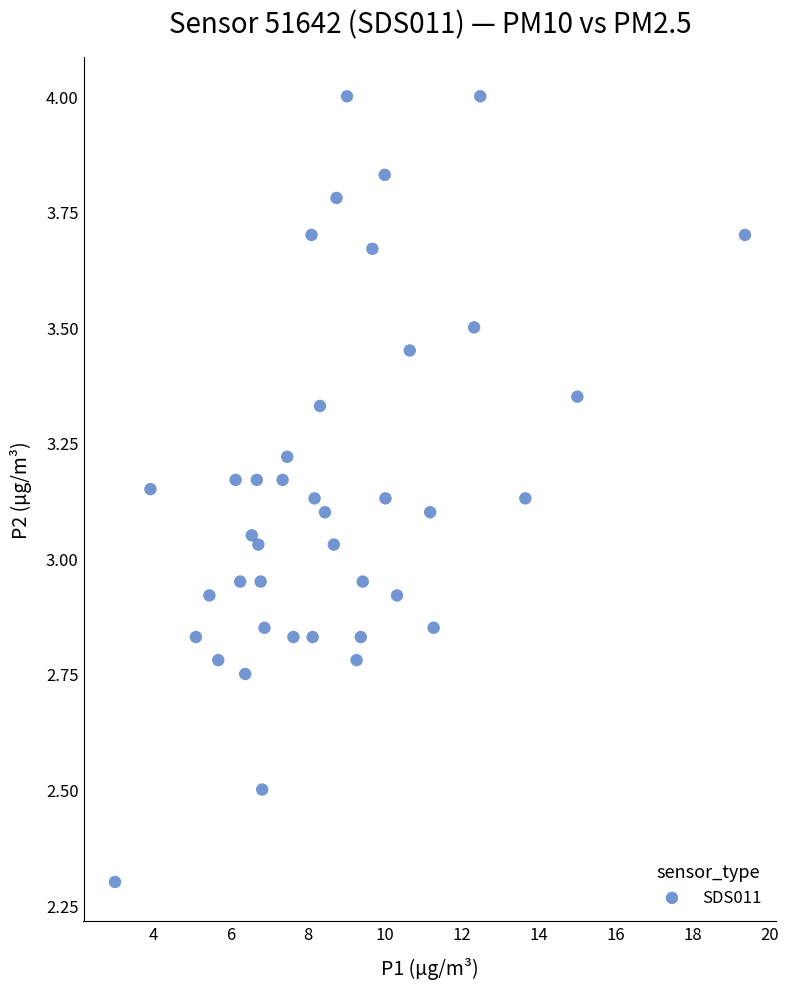

What is the range of X values (max minus min)?

16.4